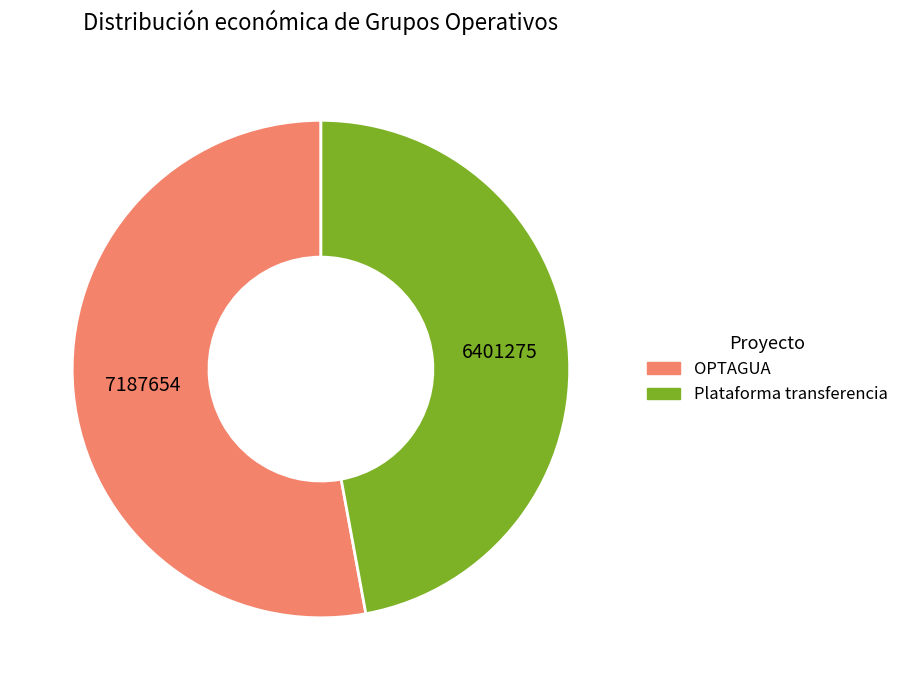

Is there a majority slice in this chart?

Yes